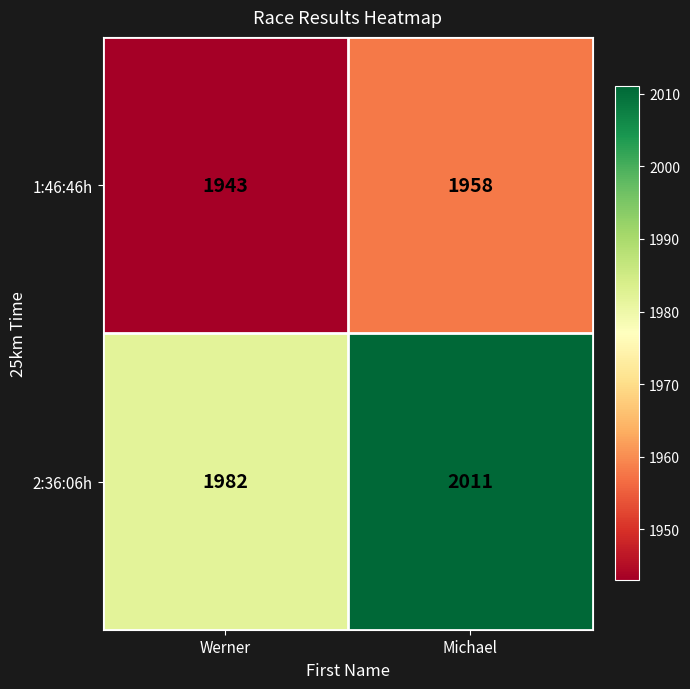

Which series has the largest total across all categories?

2:36:06h